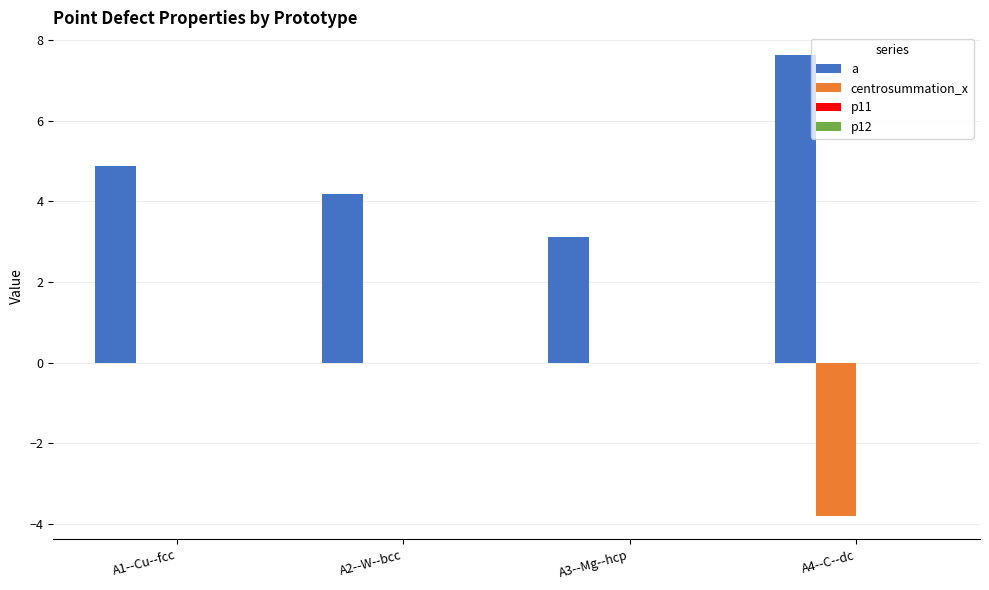

What is the maximum value for a?

7.6